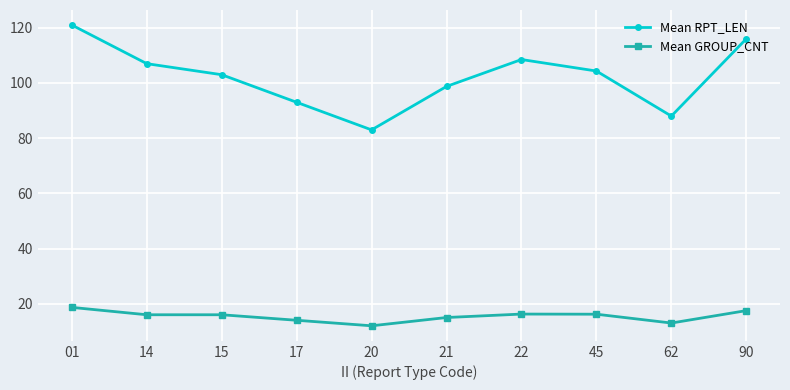

What is the value of the Mean RPT_LEN point at the 5th from the left?

83.0